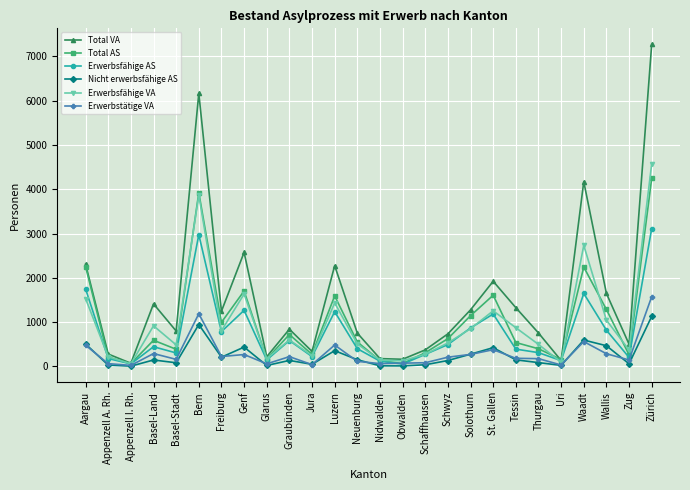

Rank the series by their maximum value, from highest to lowest.

Total VA, Erwerbsfähige VA, Total AS, Erwerbsfähige AS, Erwerbstätige VA, Nicht erwerbsfähige AS